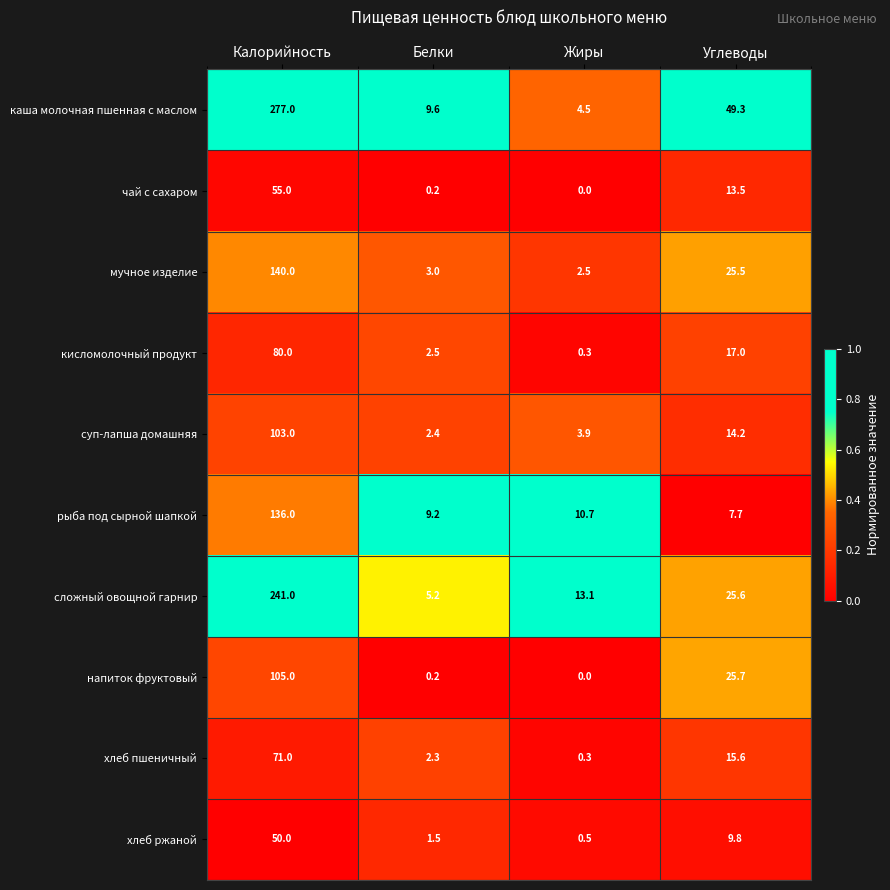

Which label corresponds to the smallest value in the chart?

Жиры